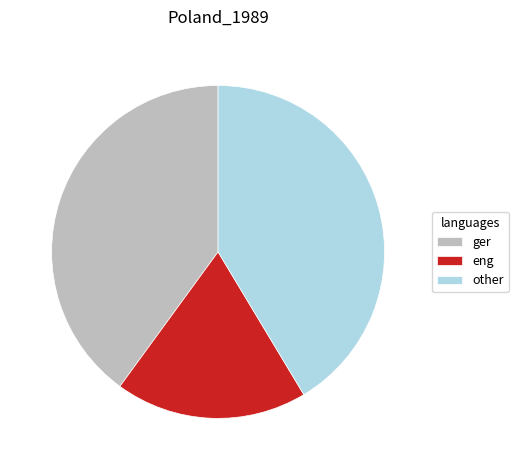

Does ger represent more than half of the total?

No